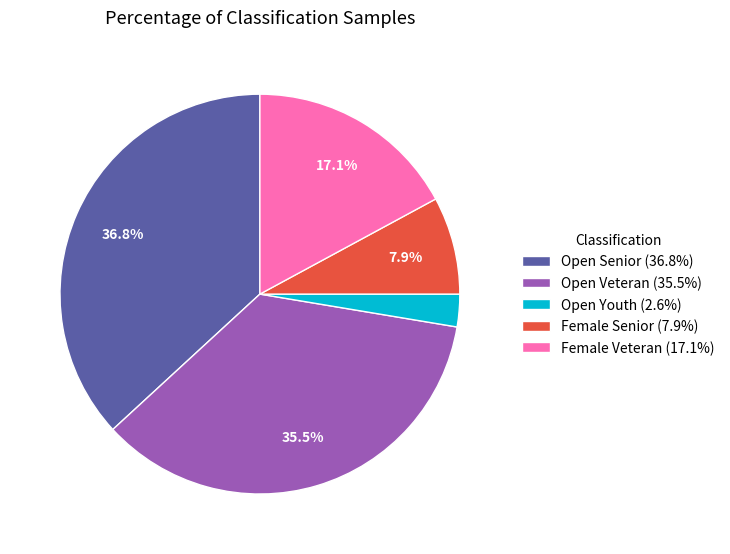

To the nearest percent, what is the average slice percentage?

20%